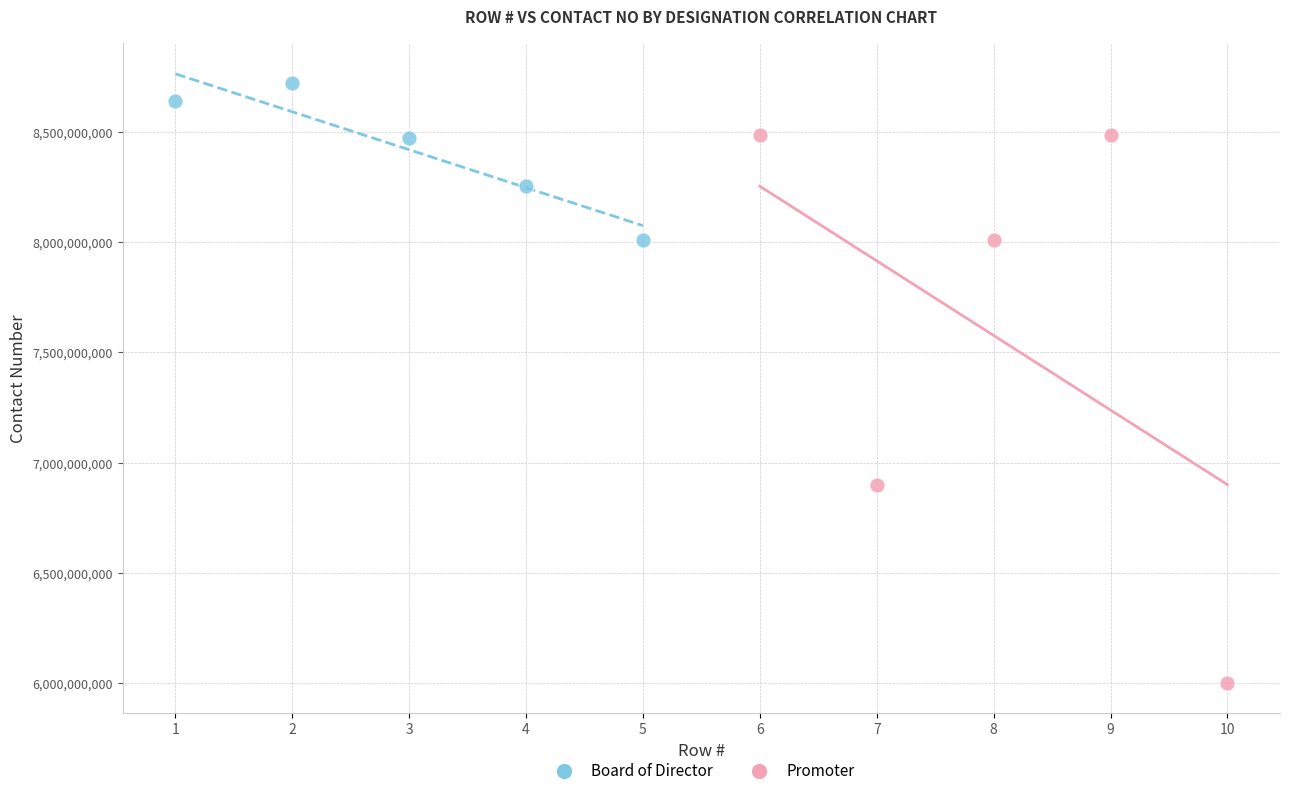

Which series has the widest spread of Y values?

Promoter